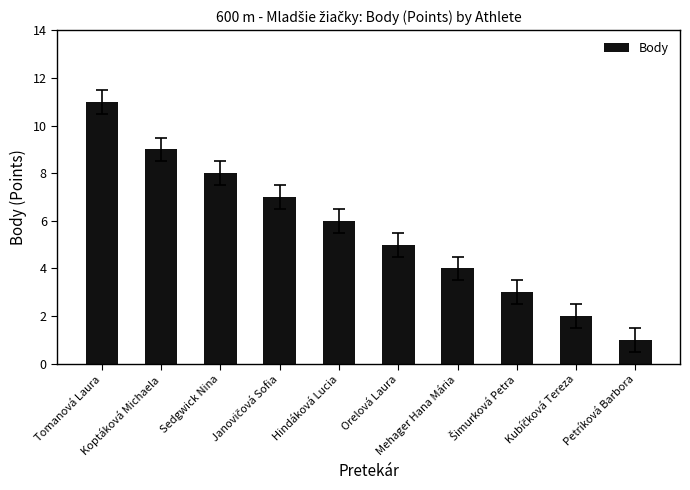

What is the difference between the second highest and minimum values?

8